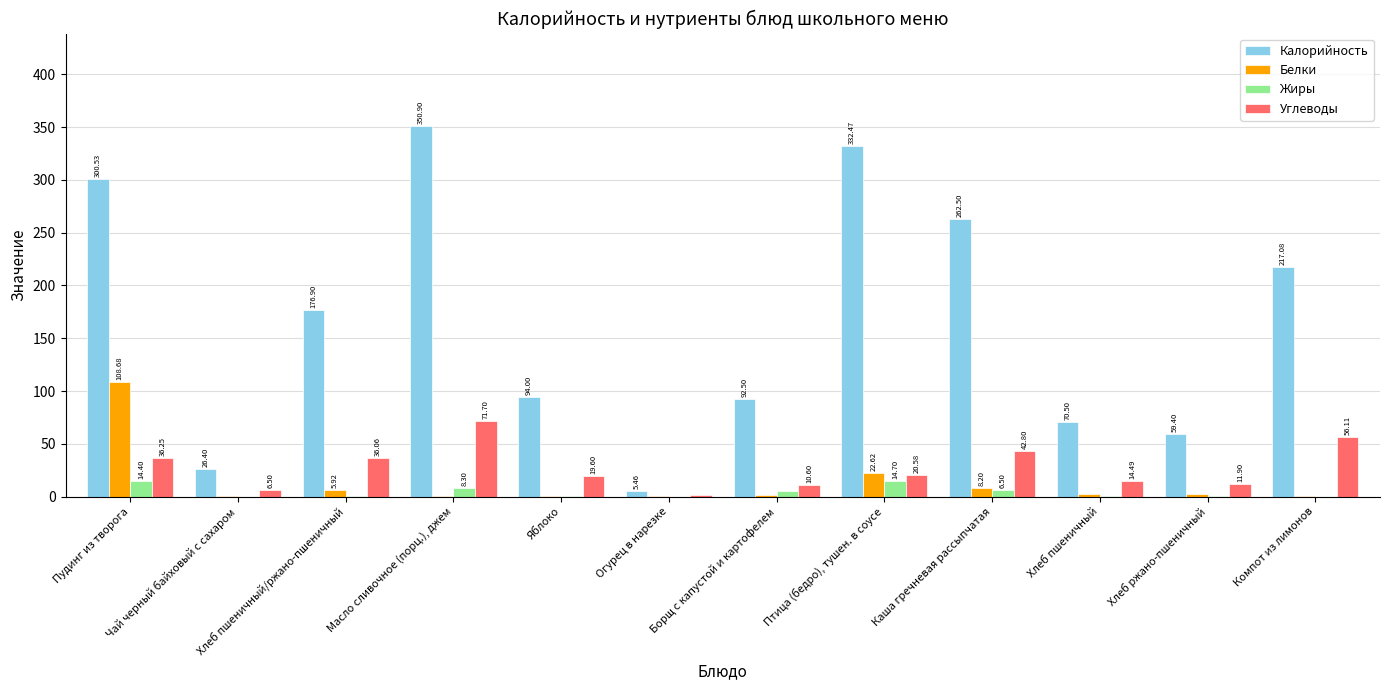

What is the sum of the Калорийность values at Чай черный байховый с сахаром and Борщ с капустой и картофелем?

118.9